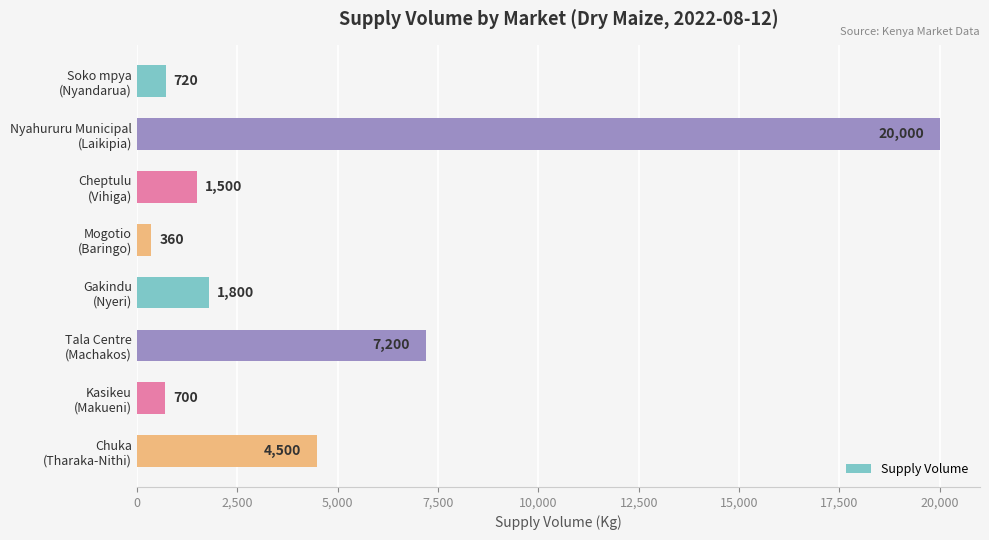

What is the maximum value shown in the chart?

20000